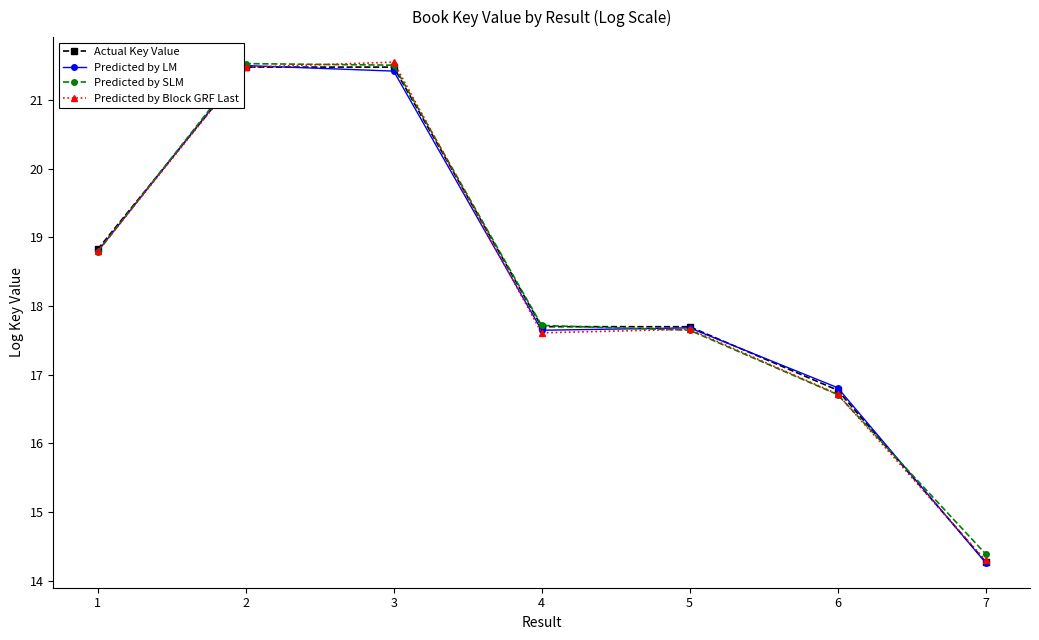

True or false: Predicted by SLM has a value of 11.6 at 6.

False